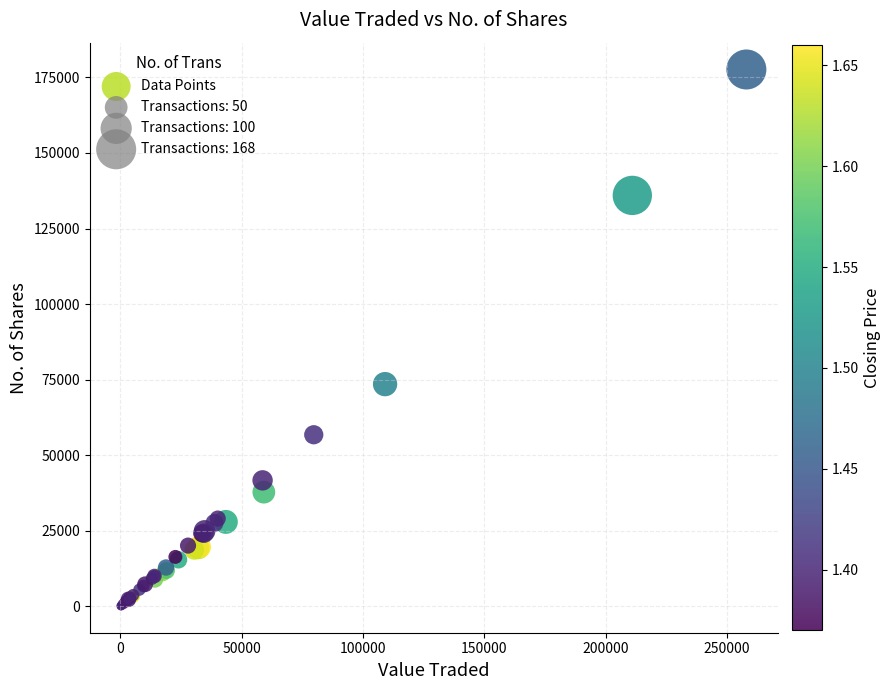

What Y value in the scatter plot is closest to 88906?

73547